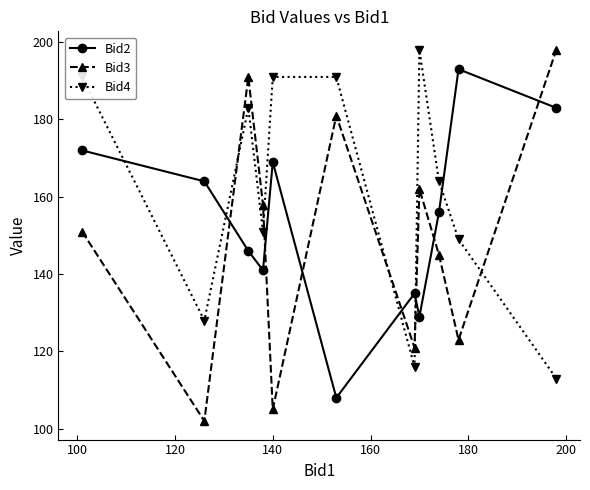

Rank the series by their average value, from lowest to highest.

Bid3, Bid2, Bid4